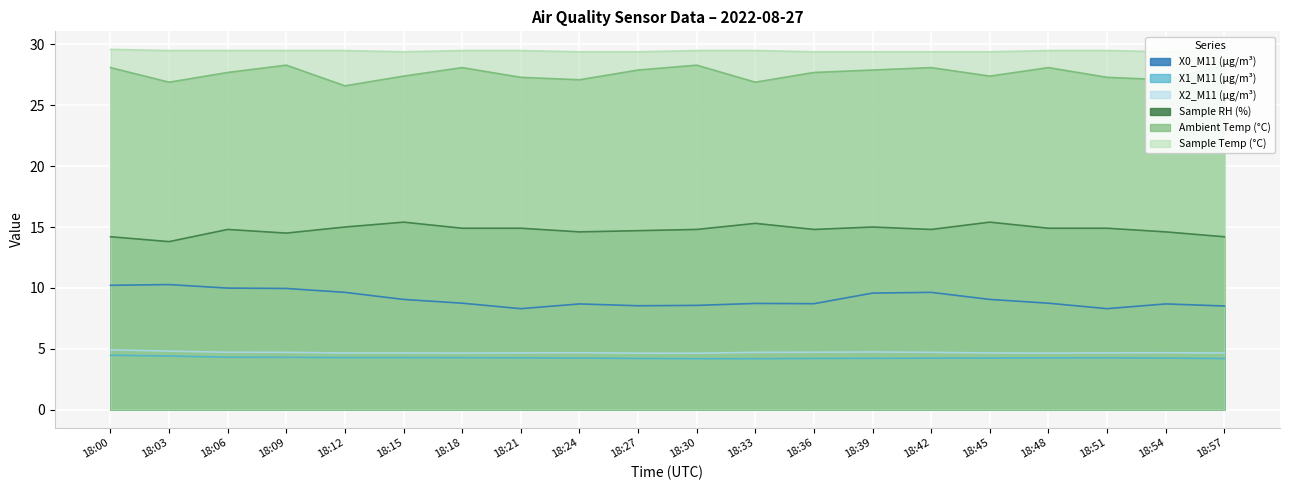

Reading left to right, list all the values displayed in this chart.

X0_M11 (μg/m³): 10.2	10.3	10.0	9.9	9.6	9.1	8.7	8.3	8.7	8.5	8.6	8.7	8.7	9.6	9.6	9.1	8.7	8.3	8.7	8.5
X1_M11 (μg/m³): 4.5	4.4	4.3	4.3	4.3	4.3	4.3	4.2	4.2	4.2	4.2	4.2	4.2	4.2	4.2	4.2	4.2	4.2	4.2	4.2
X2_M11 (μg/m³): 4.9	4.8	4.7	4.7	4.7	4.7	4.6	4.7	4.7	4.6	4.6	4.7	4.7	4.7	4.7	4.7	4.6	4.7	4.7	4.7
Sample RH (%): 14.2	13.8	14.8	14.5	15.0	15.4	14.9	14.9	14.6	14.7	14.8	15.3	14.8	15.0	14.8	15.4	14.9	14.9	14.6	14.2
Ambient Temp (°C): 28.1	26.9	27.7	28.3	26.6	27.4	28.1	27.3	27.1	27.9	28.3	26.9	27.7	27.9	28.1	27.4	28.1	27.3	27.1	28.3
Sample Temp (°C): 29.6	29.5	29.5	29.5	29.5	29.4	29.5	29.5	29.4	29.4	29.5	29.5	29.4	29.4	29.4	29.4	29.5	29.5	29.4	29.5